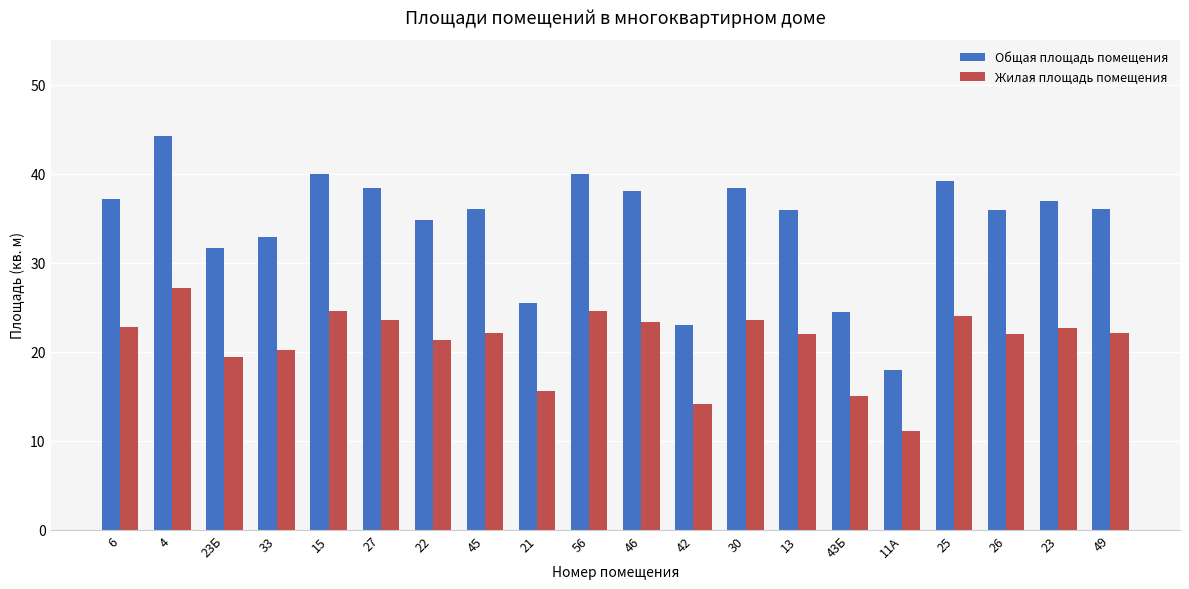

What is the label of the 9th bar from the right?

42